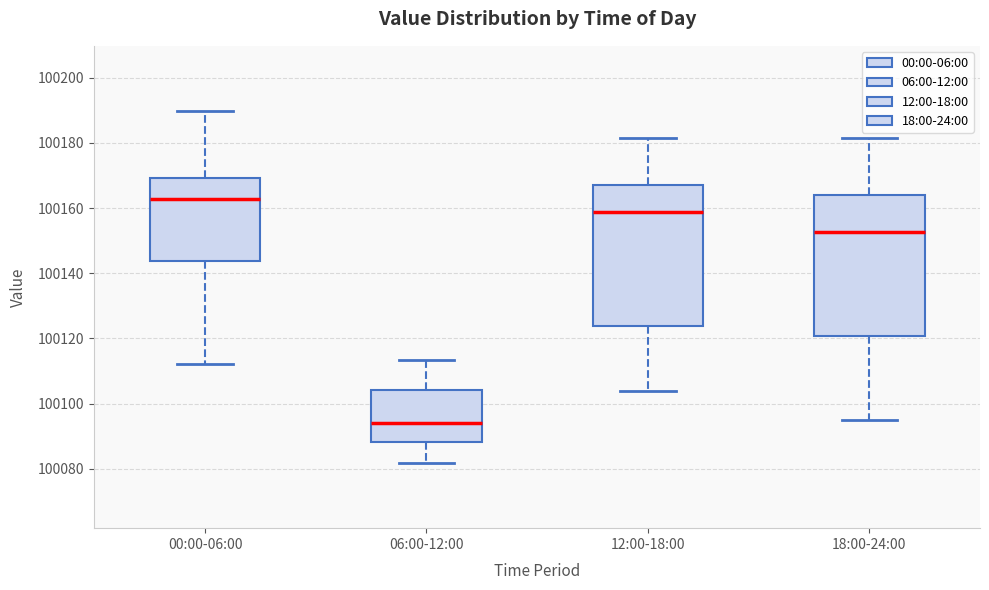

Where does the lower whisker of the box for 12:00-18:00 end on the y-axis? The values are not printed on the chart, so give them approximately, as read against the axis.

100104